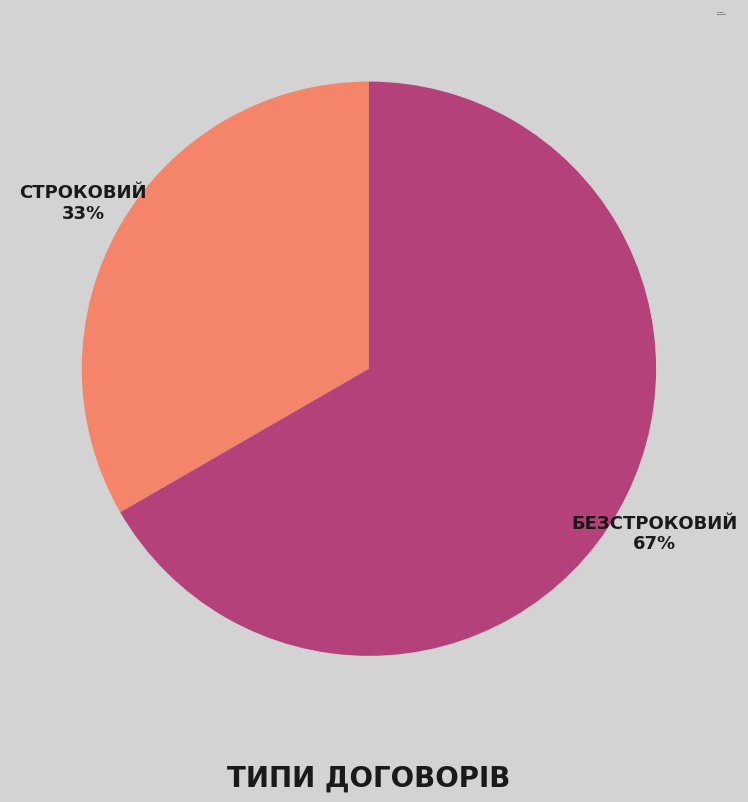

How many slices are in this pie chart?

2